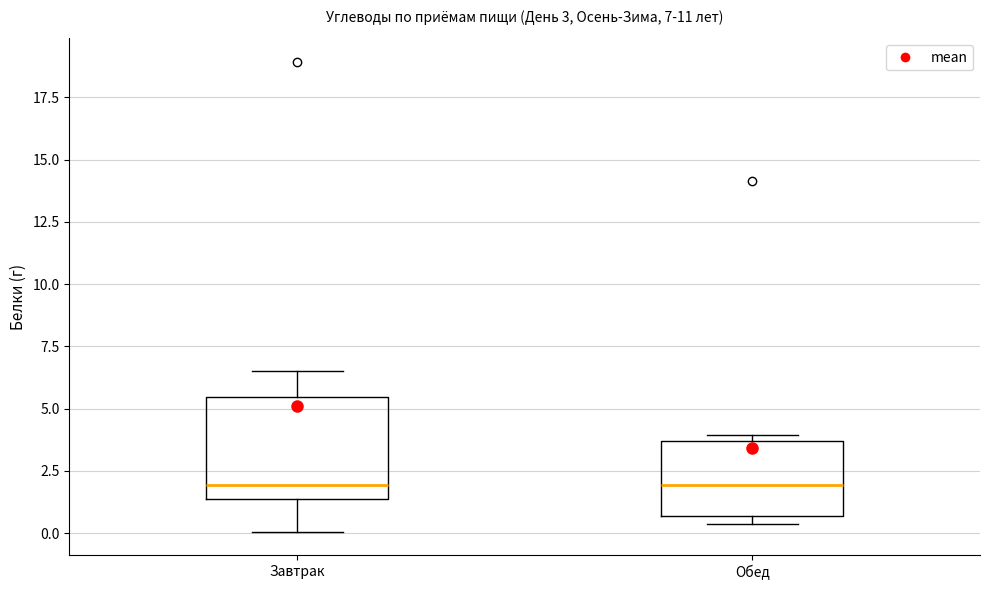

Comparing the boxes themselves (not the whiskers), which one is the tallest?

Завтрак